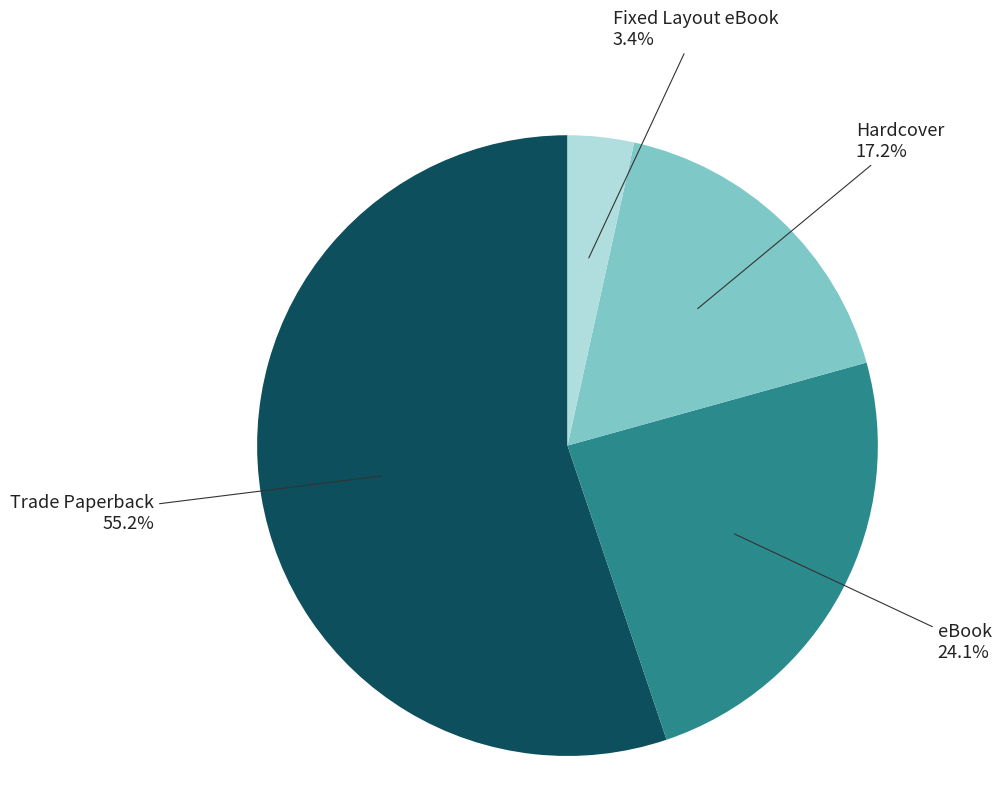

How many slices are in this pie chart?

4